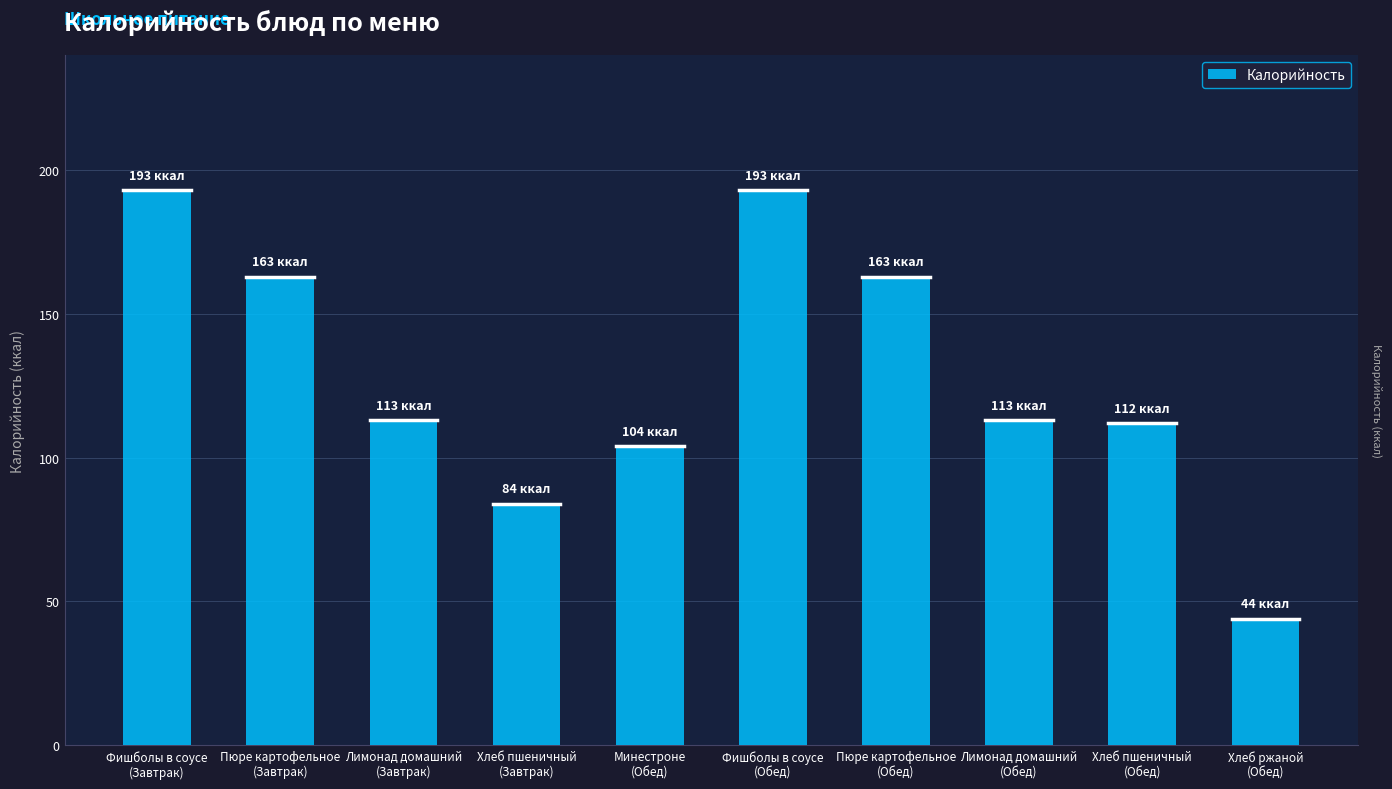

What is the value of the 5th bar from the left?

104